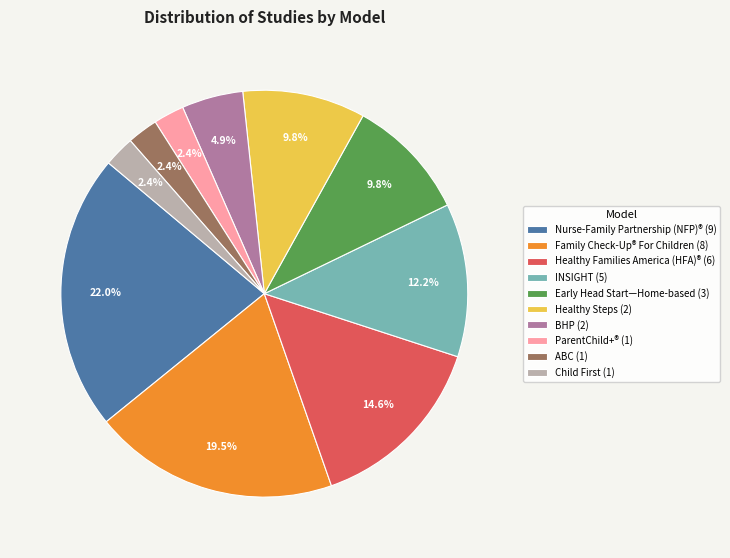

How many slices are in this pie chart?

10